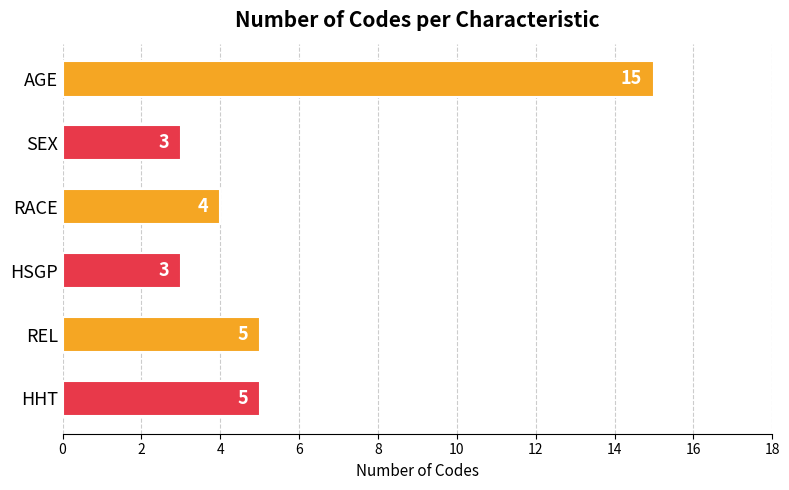

True or false: the data shows 2 at HHT.

False